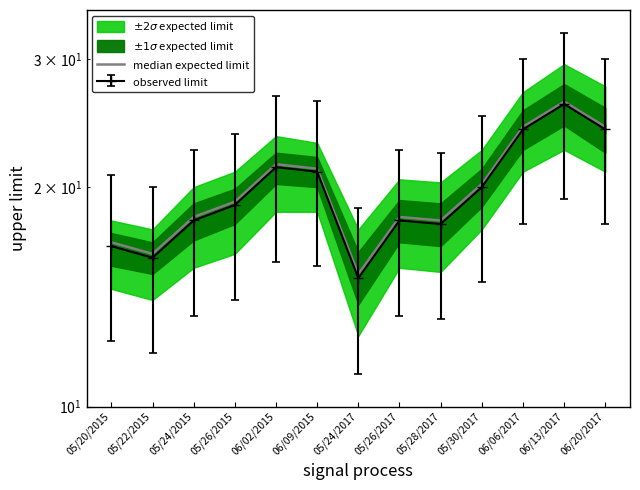

What position from the left is 05/20/2015?

1